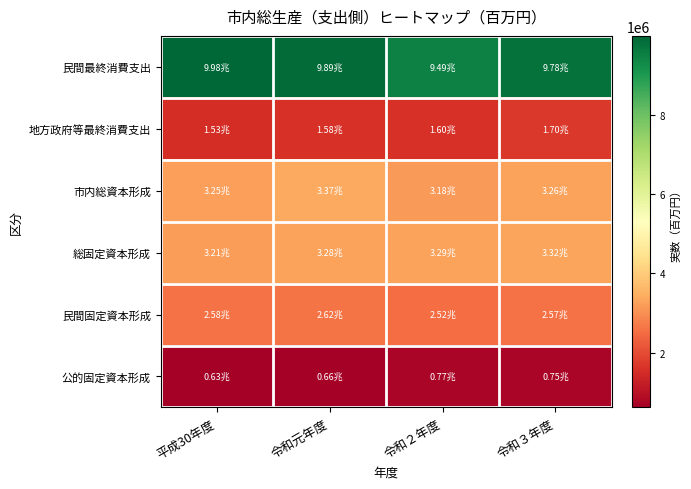

Count the number of data series in this chart.

6